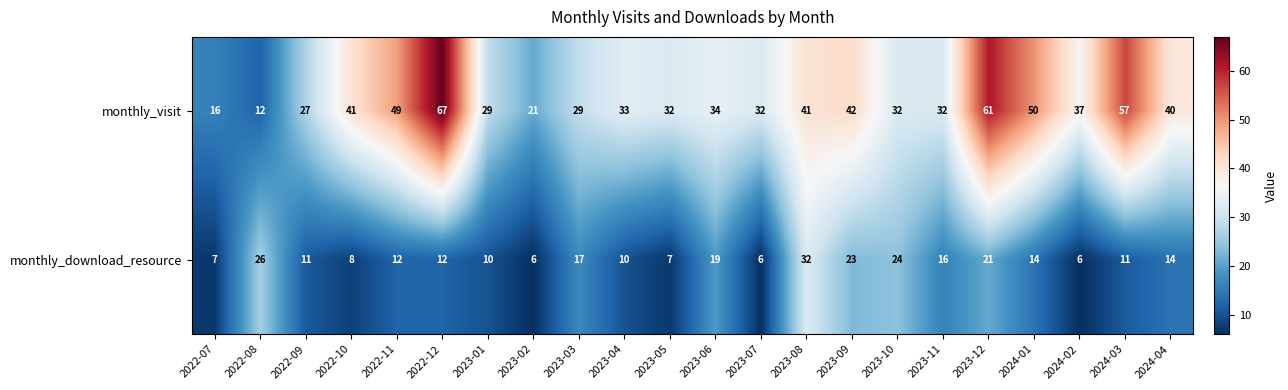

What is the sum of all monthly_download_resource values?

312